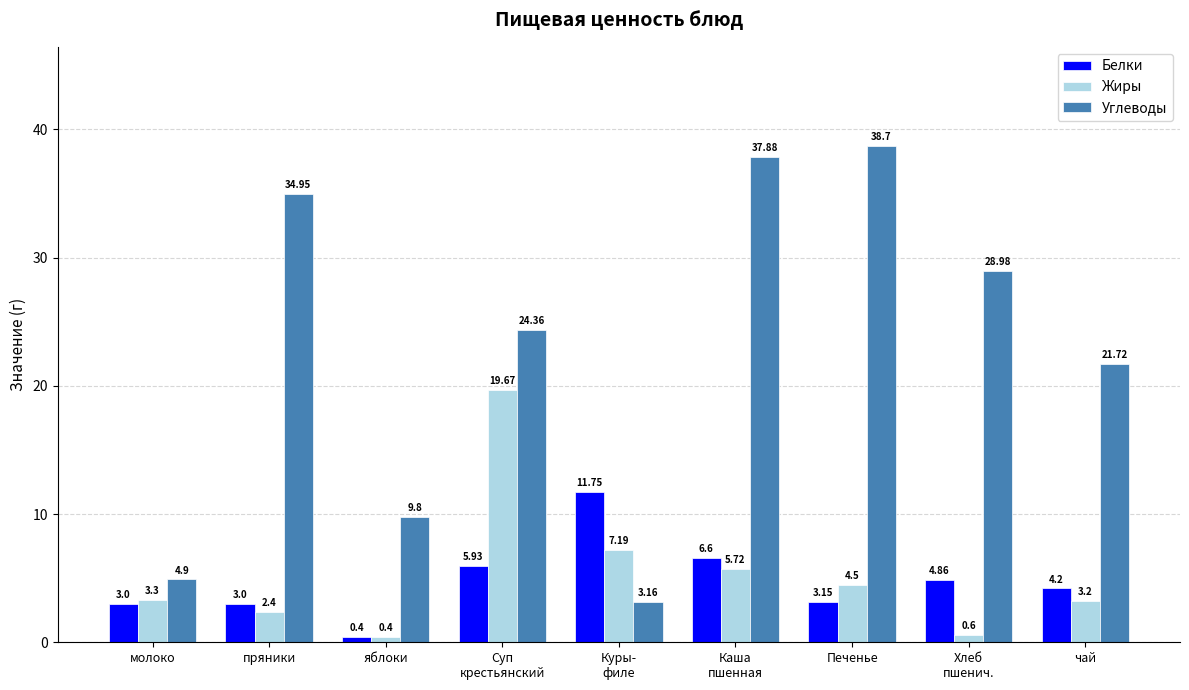

How many bars are there in total?

27